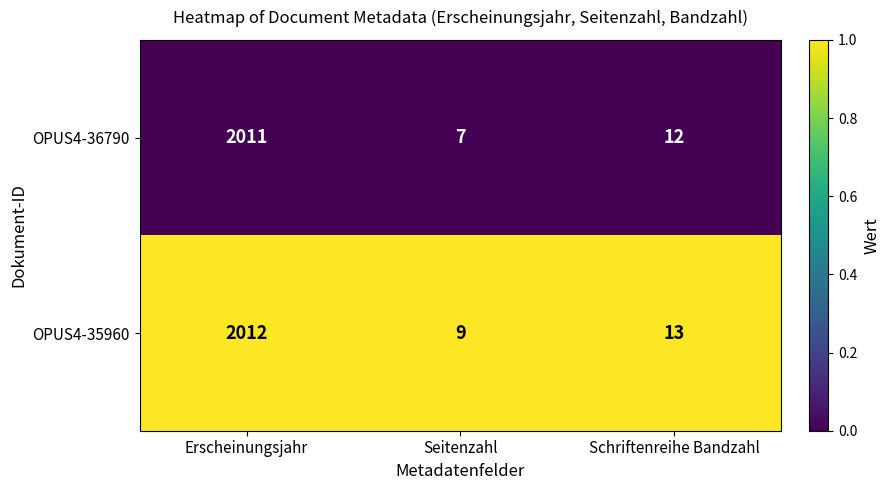

What value does the OPUS4-35960 series have at Erscheinungsjahr?

2012